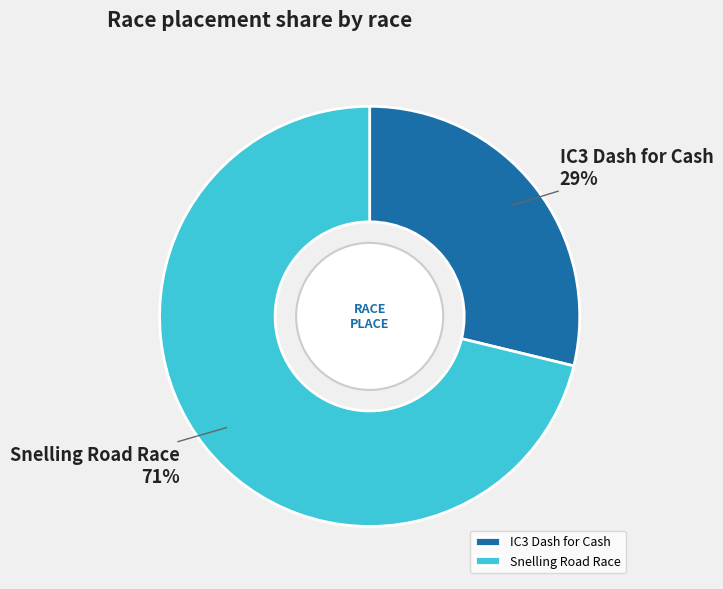

Which has a higher value, IC3 Dash for Cash or Snelling Road Race?

Snelling Road Race